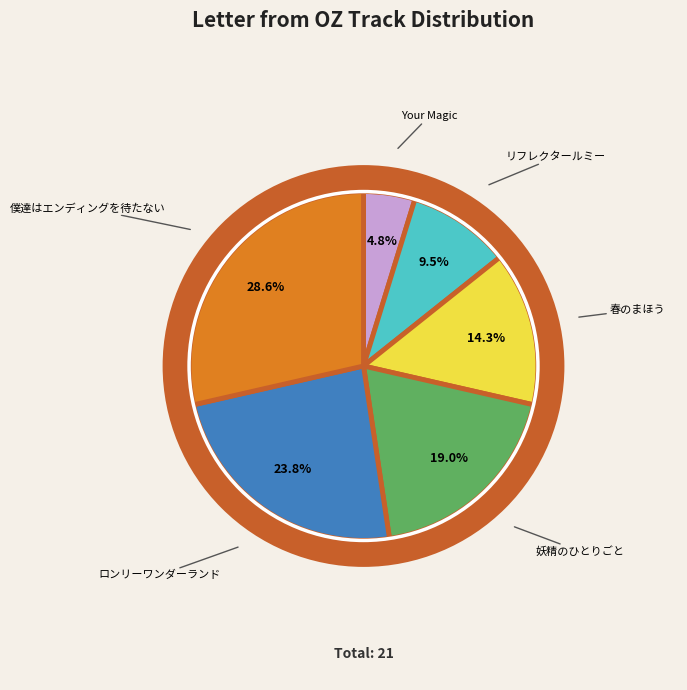

Count the number of slices in the pie.

6